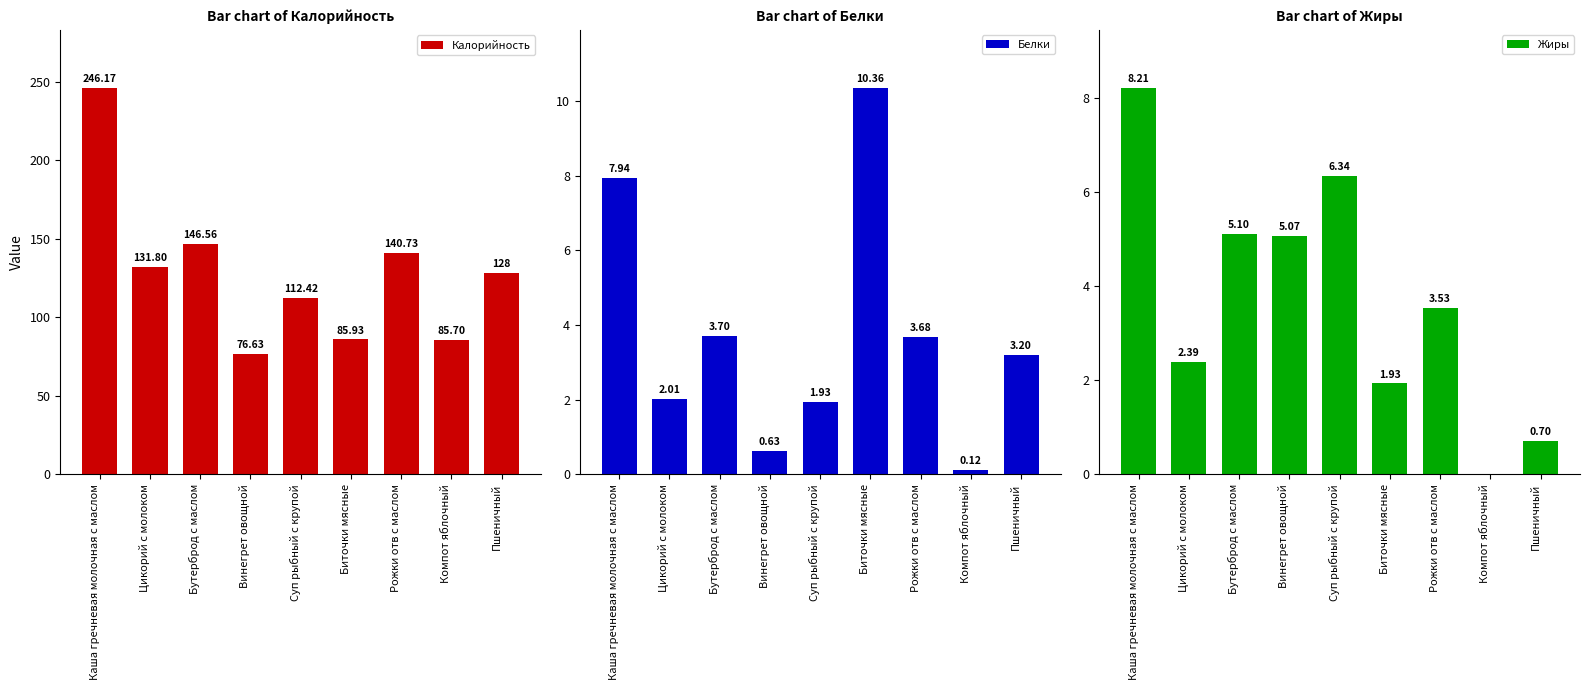

What is the label of the 4th bar from the right?

Биточки мясные